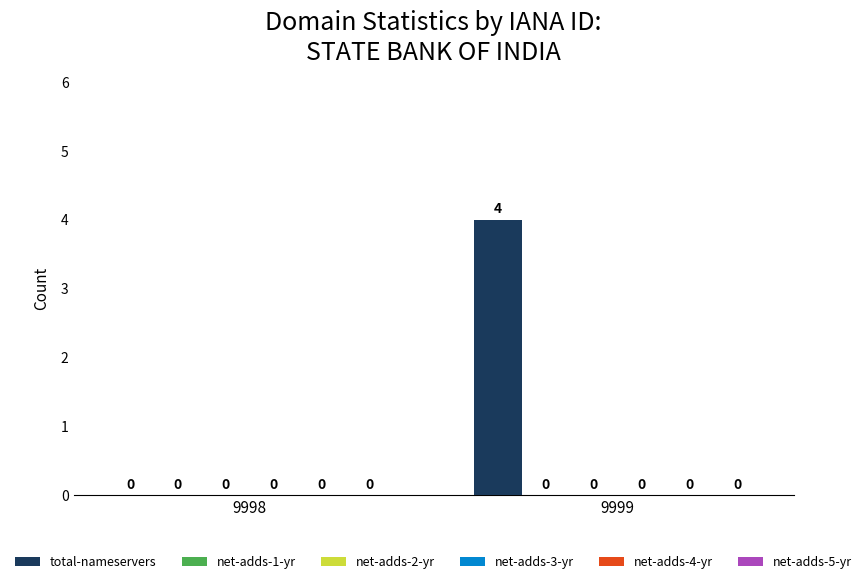

What is the sum of all values?

4